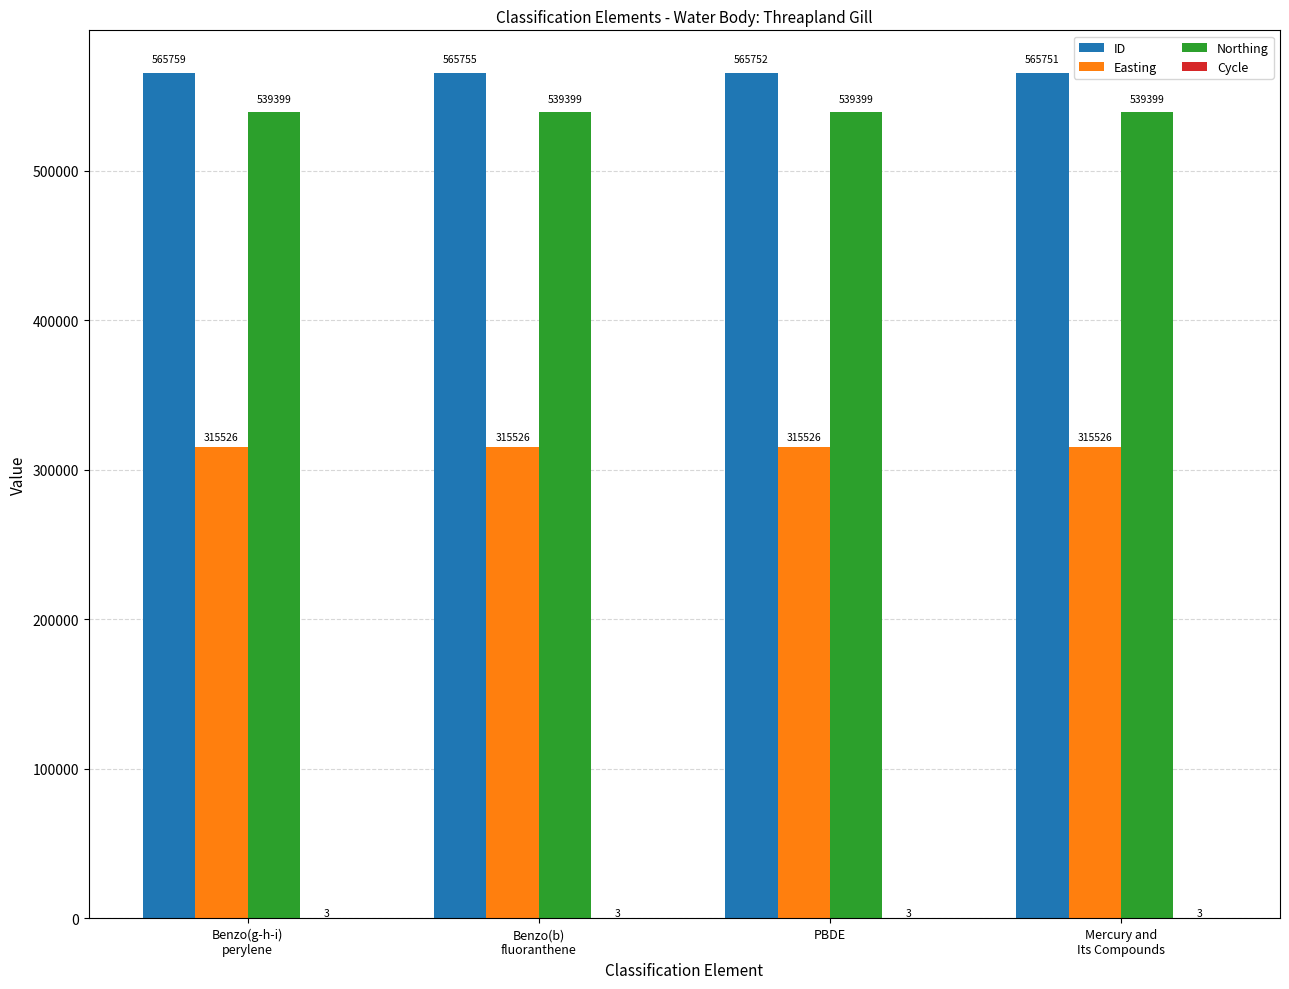

The ID series shows 131076 at Benzo(g-h-i)
perylene. True or false?

False